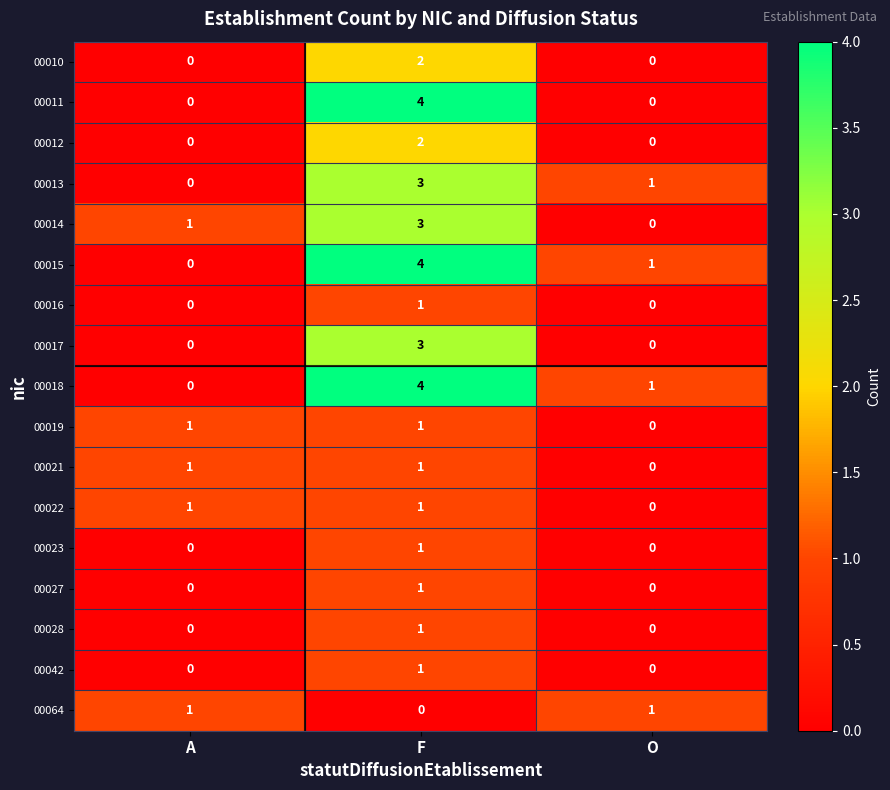

What is the spread (max minus min) of values at F?

4